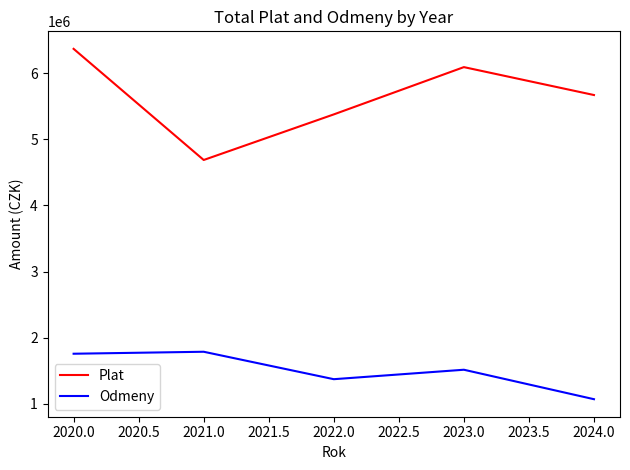

List the series in order of their peak value, highest first.

Plat, Odmeny